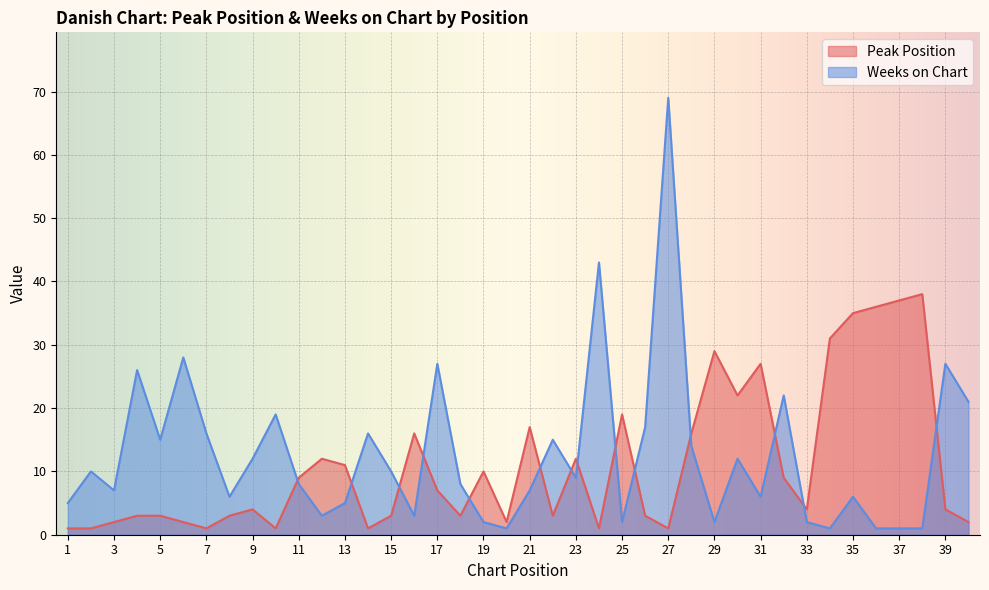

Which series has the largest total across all categories?

Weeks on Chart